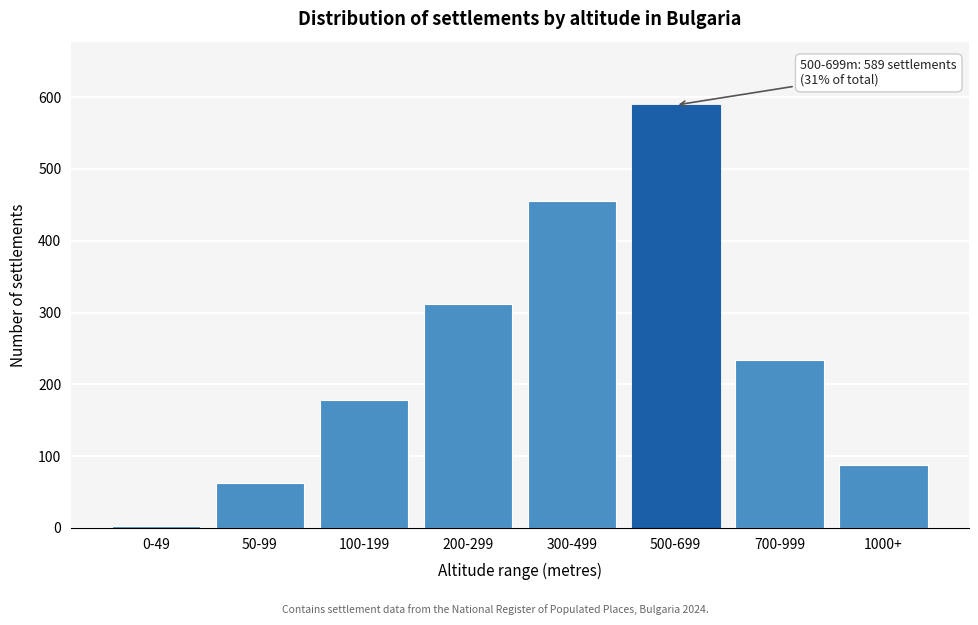

Reading left to right, extract all data points from this chart.

0-49=3	50-99=62	100-199=178	200-299=312	300-499=456	500-699=589	700-999=234	1000+=87